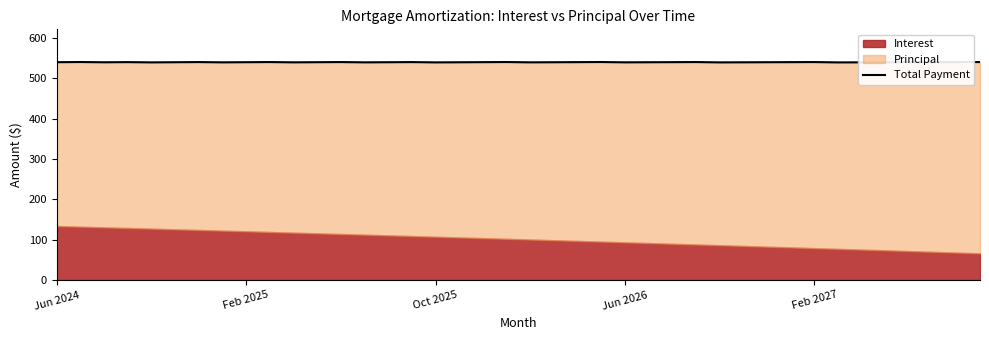

Between 34 and 7, which is larger?

34